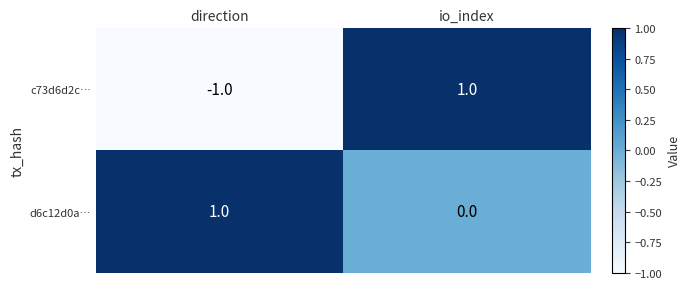

Where is d6c12d0a… nearest to the value 0?

io_index